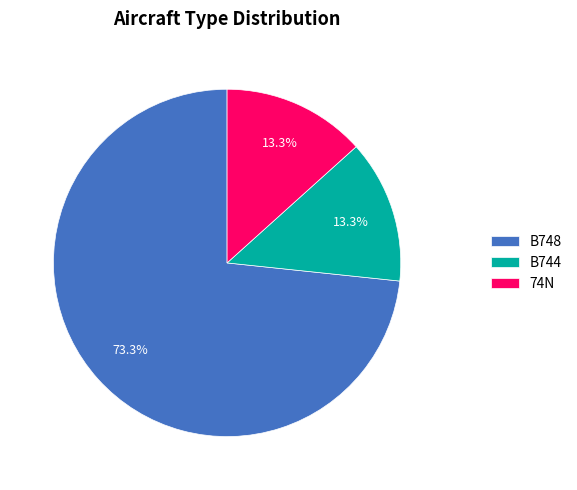

True or false: 74N accounts for 13% of the total.

True